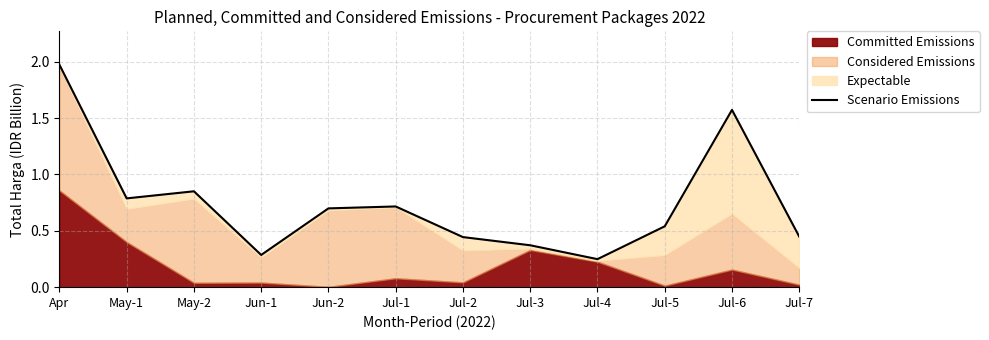

True or false: the data has more than 1 interior local peaks.

True